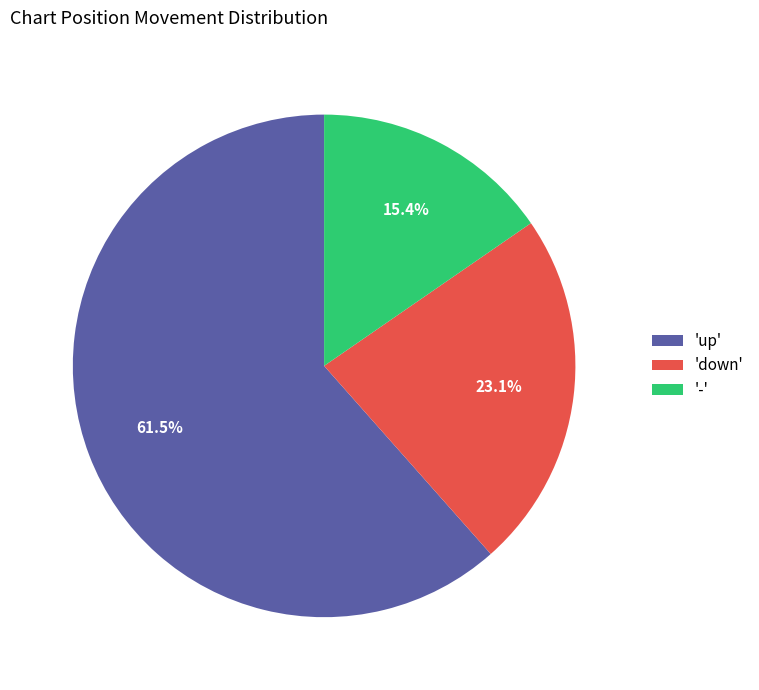

Is 'down' the majority of the pie?

No